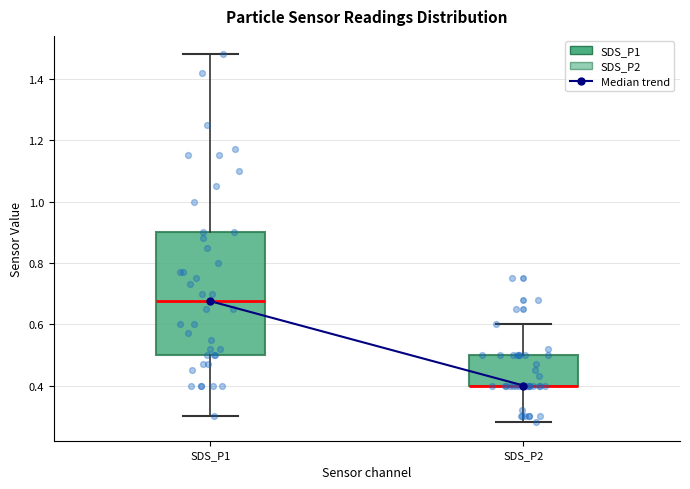

Where does the lower whisker of the box for SDS_P2 end on the y-axis? The values are not printed on the chart, so give them approximately, as read against the axis.

0.28